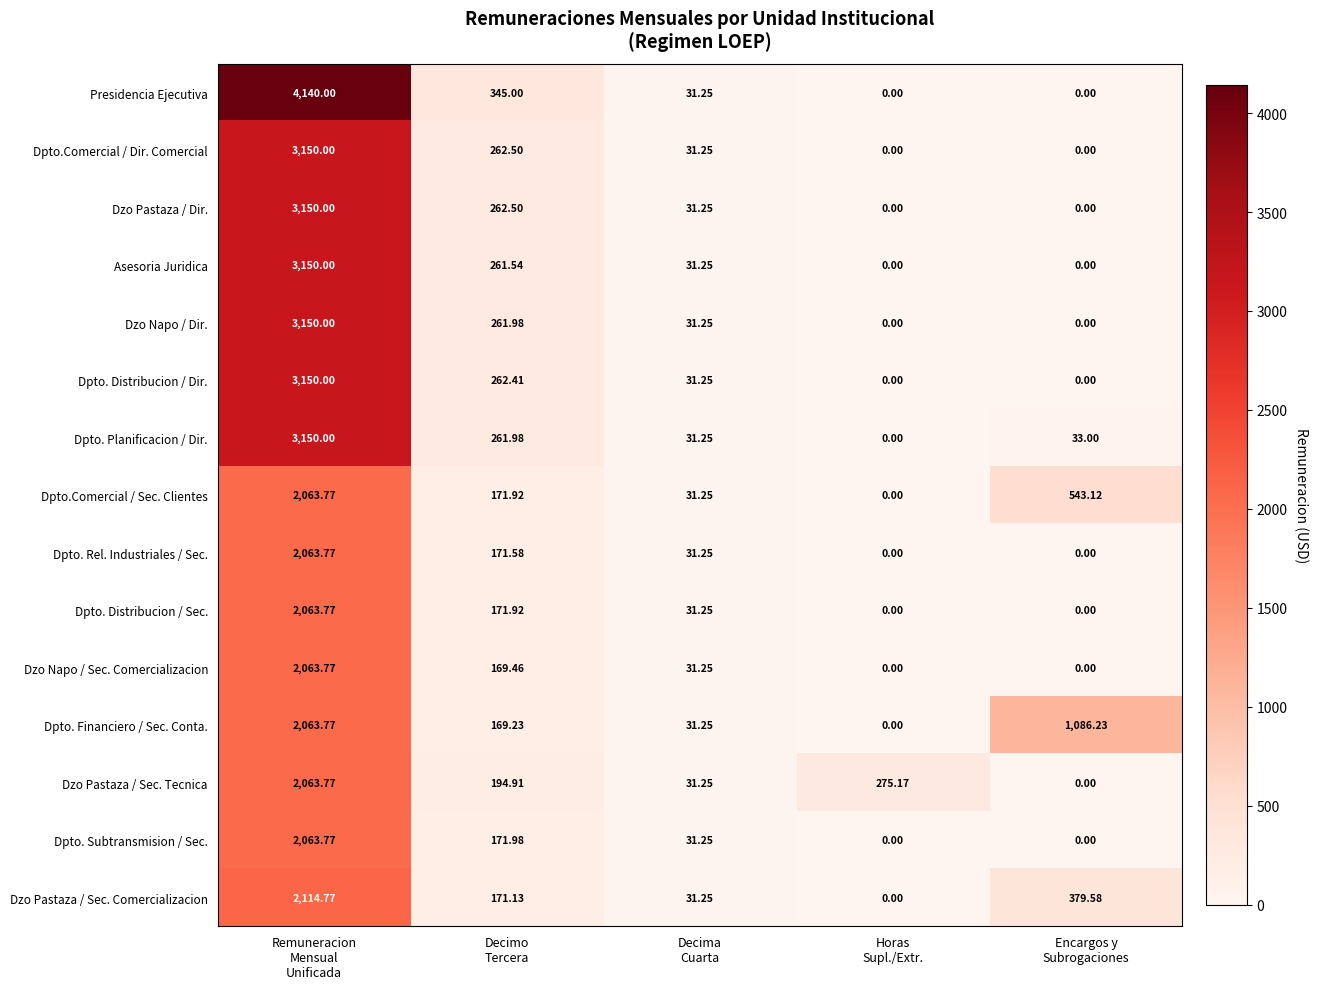

Which series has the largest range (max minus min)?

Presidencia Ejecutiva